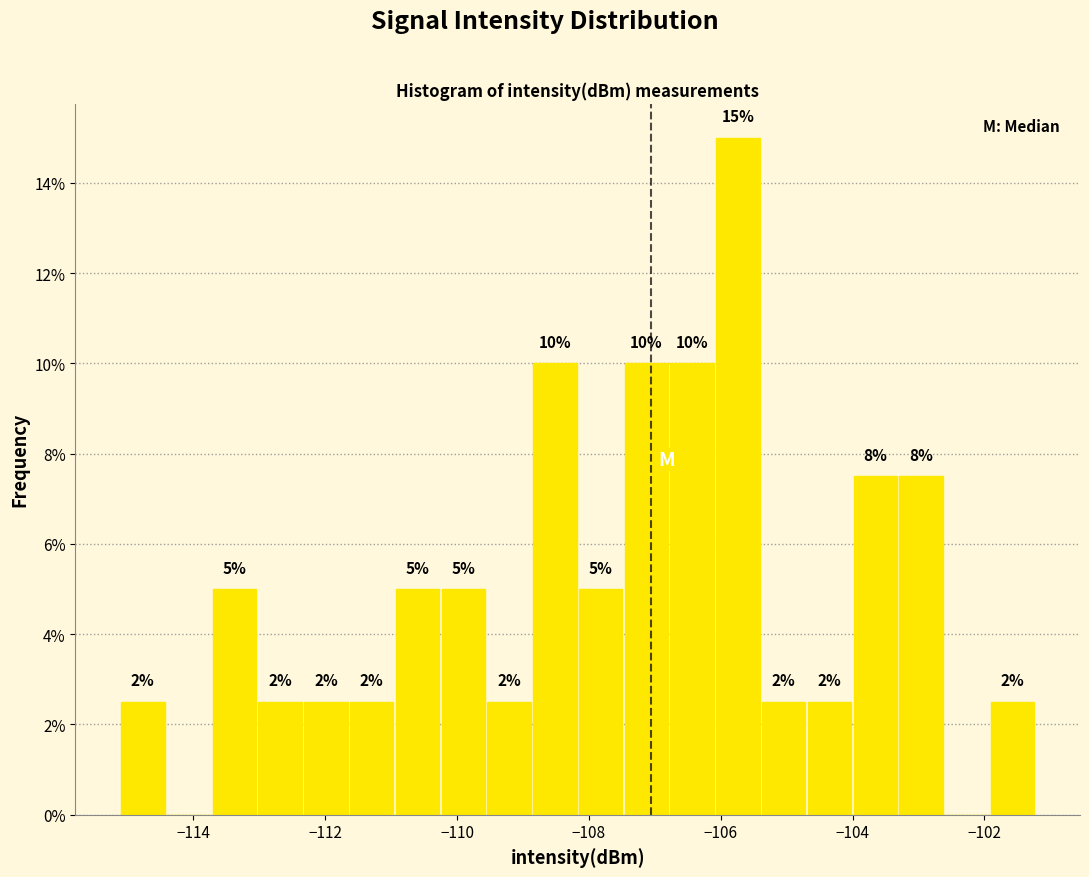

Around what value on the x-axis is the tallest bar? Give the approximate position of its centre, as read against the axis.

-105.8